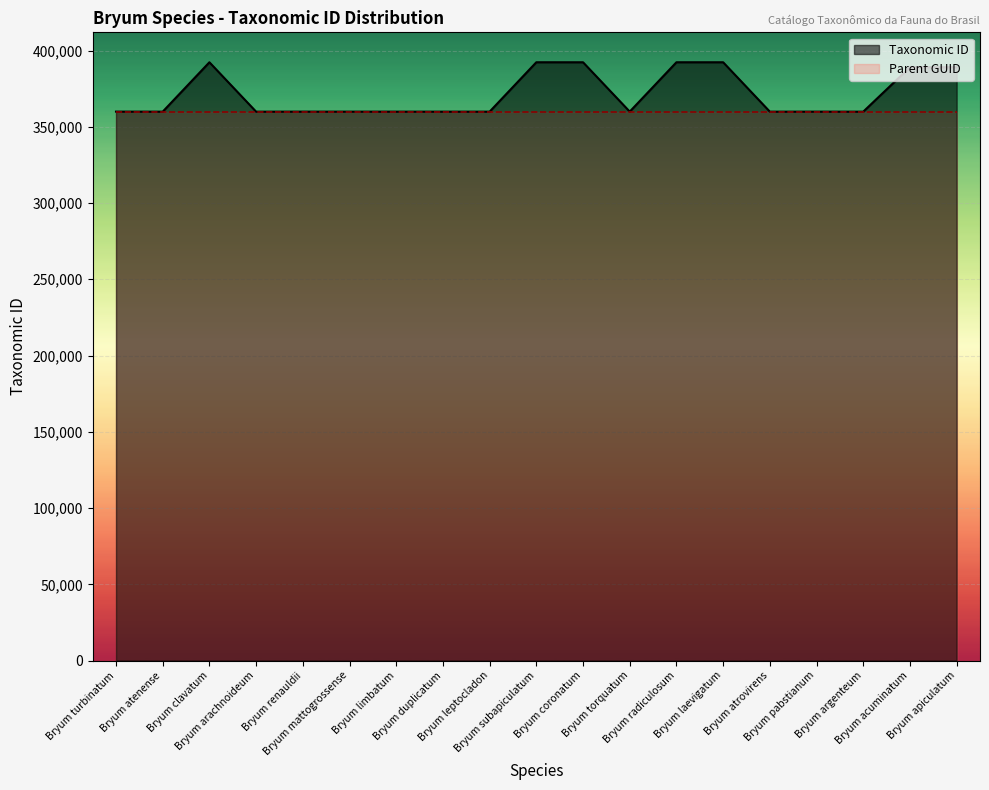

What is the approximate value at Bryum arachnoideum, to the nearest 10?

359910